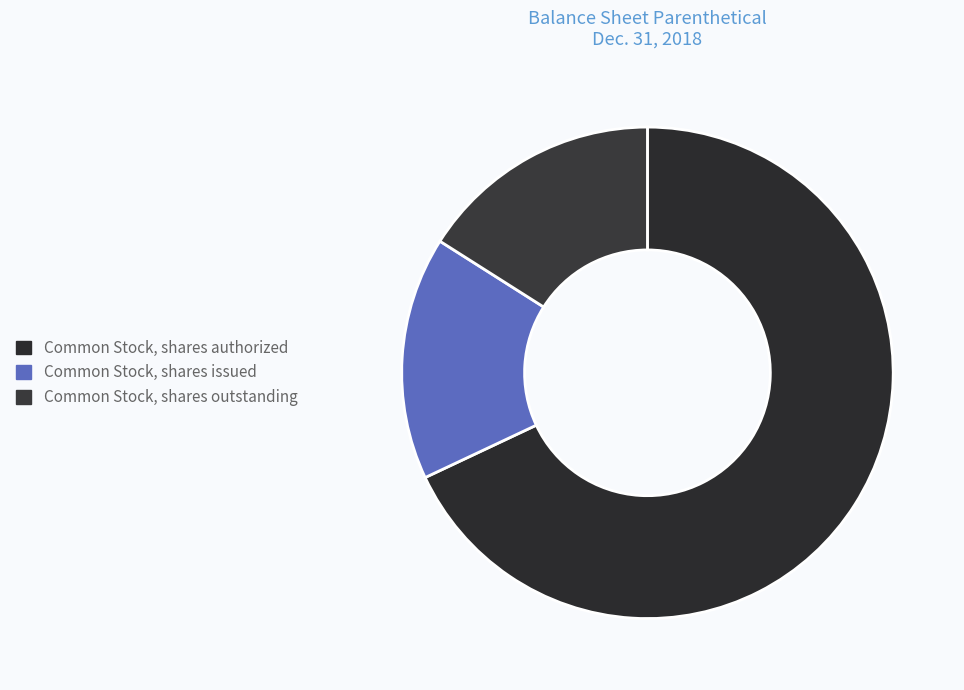

Does any single category account for the majority?

Yes